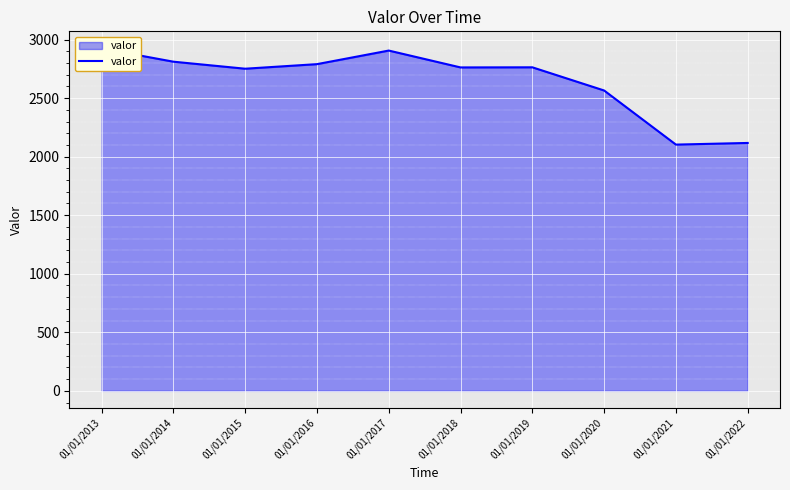

Reading left to right, transcribe all the data shown in this chart.

01/01/2013=2924	01/01/2014=2811	01/01/2015=2751	01/01/2016=2790	01/01/2017=2906	01/01/2018=2762	01/01/2019=2763	01/01/2020=2565	01/01/2021=2103	01/01/2022=2117